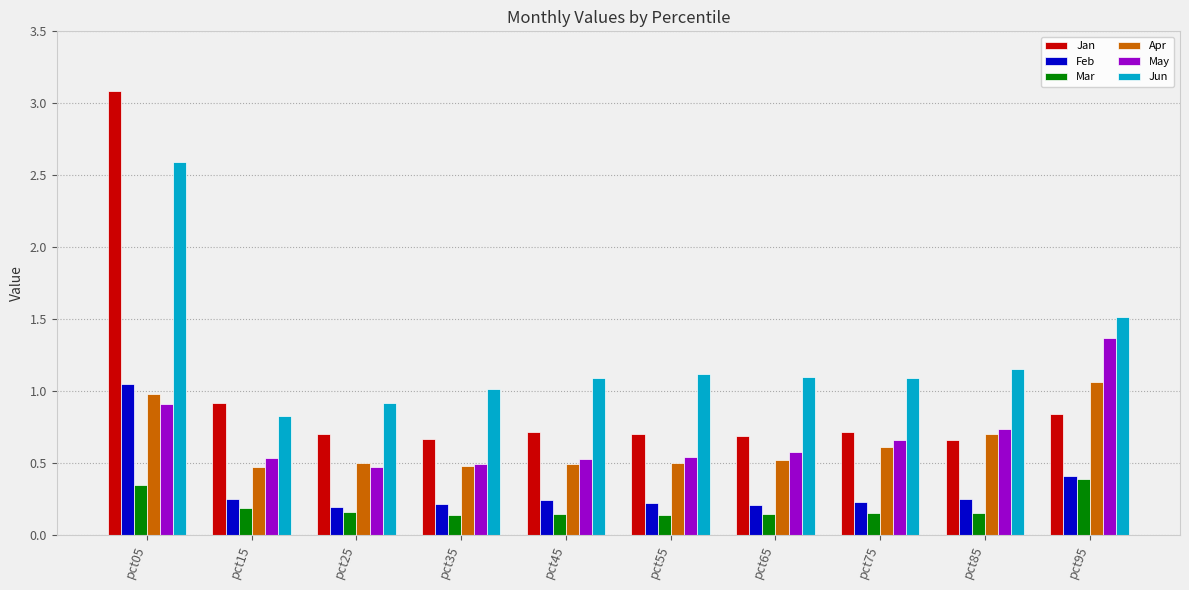

What is the sum of all May values?

6.8